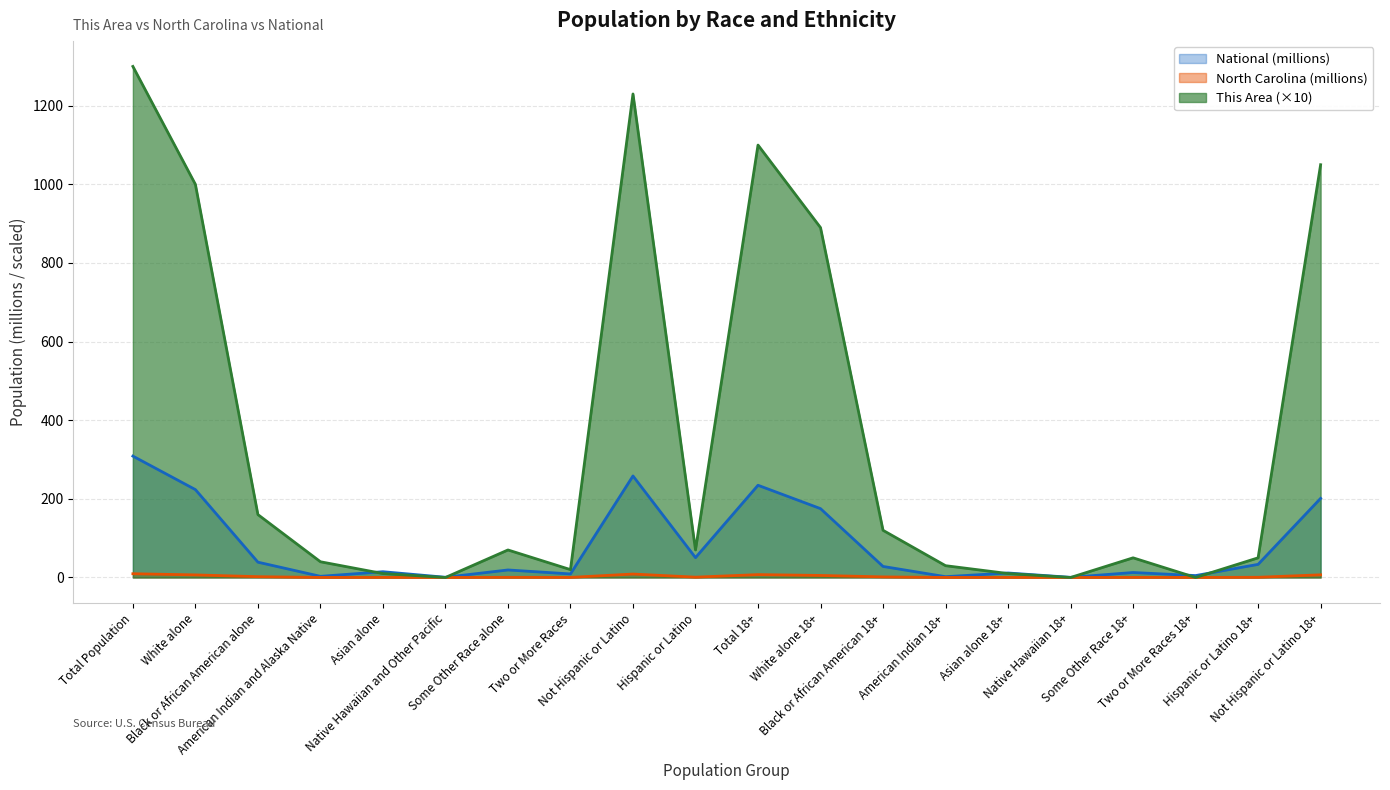

Count the number of data series in this chart.

3